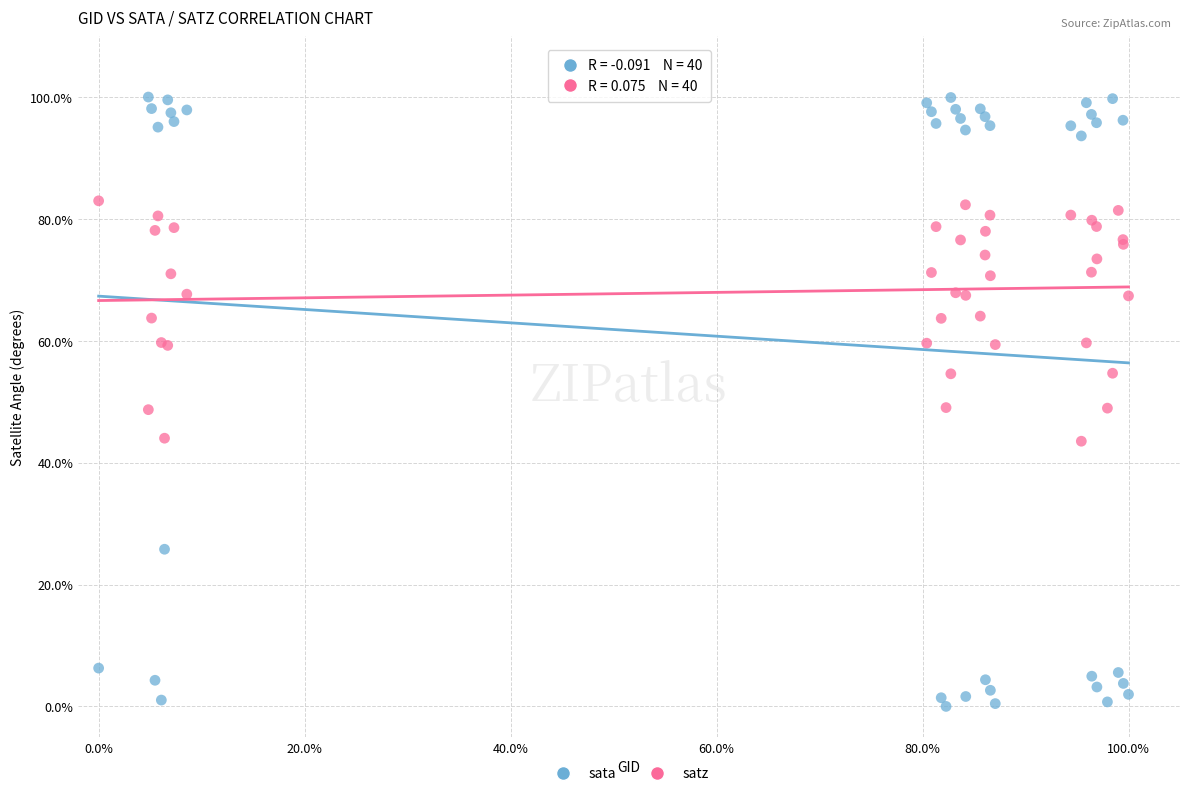

What are all the series names shown in the legend?

sata, satz